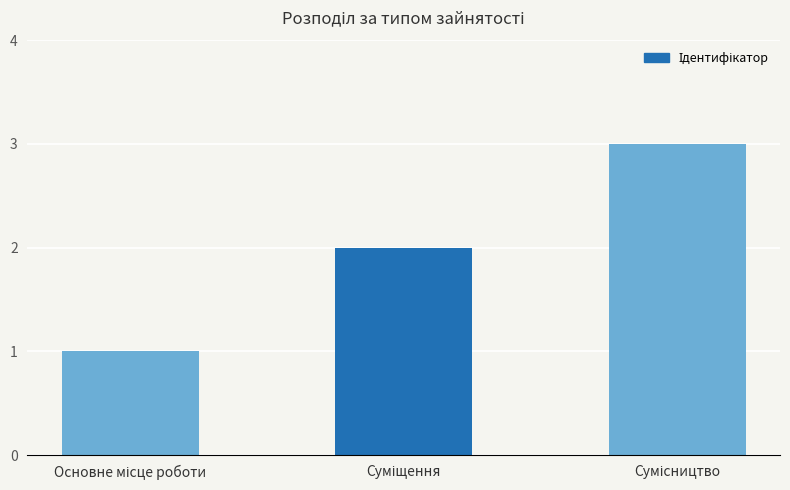

Does the chart contain any negative values?

No